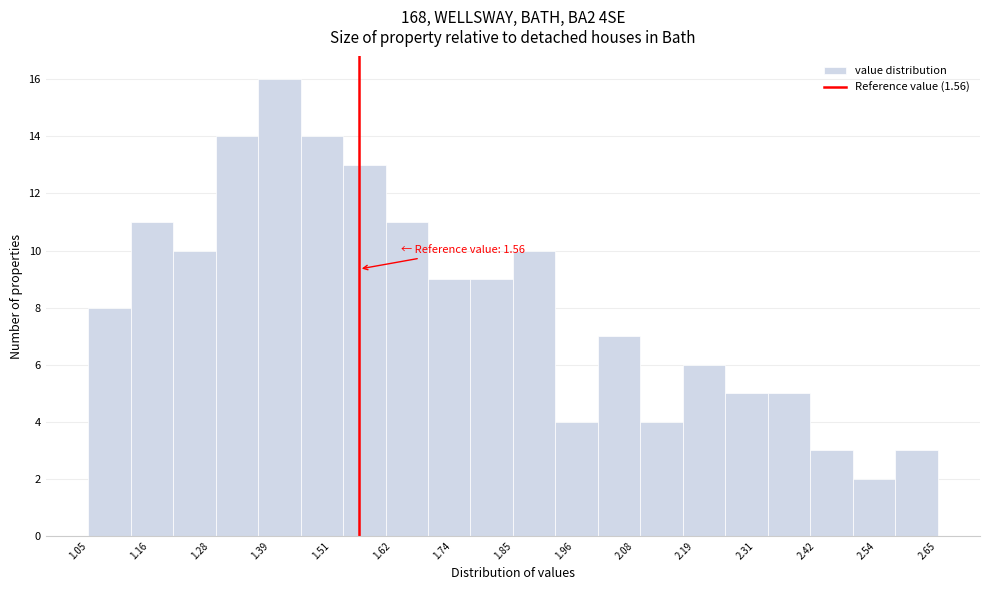

Over which range of the x-axis is the bar tallest?

1.37 to 1.45